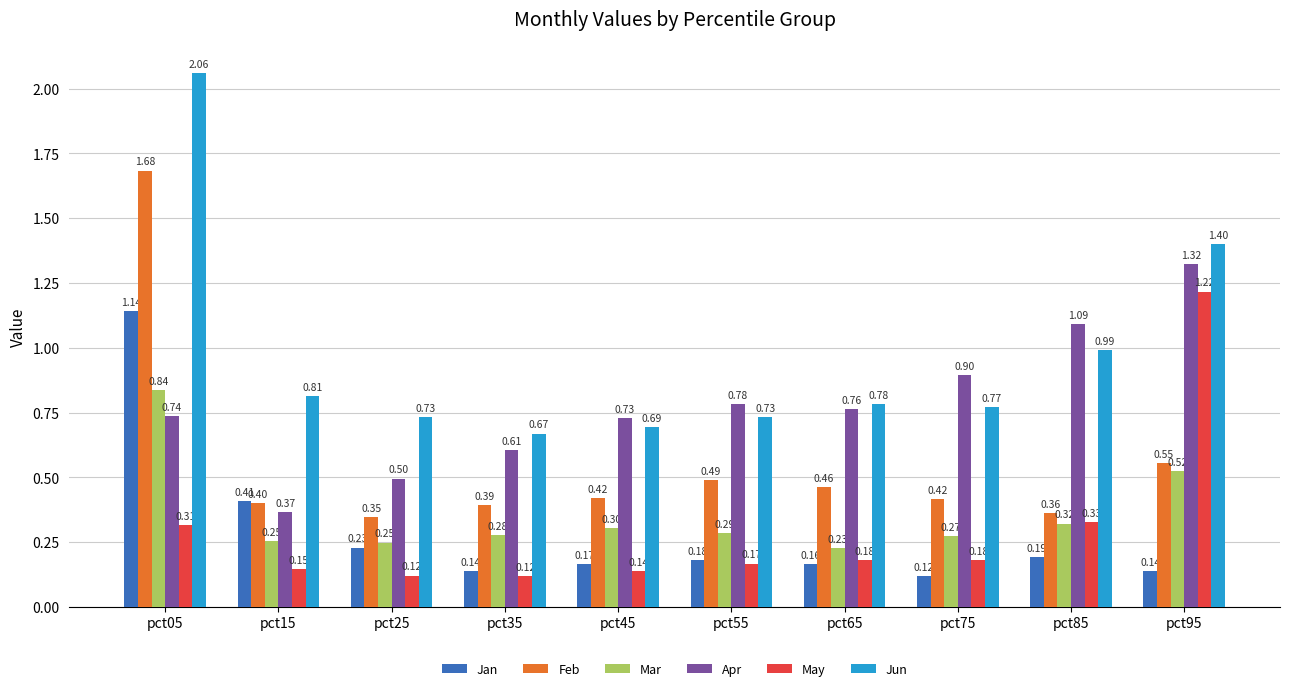

Which series changed the most between pct35 and pct95?

May